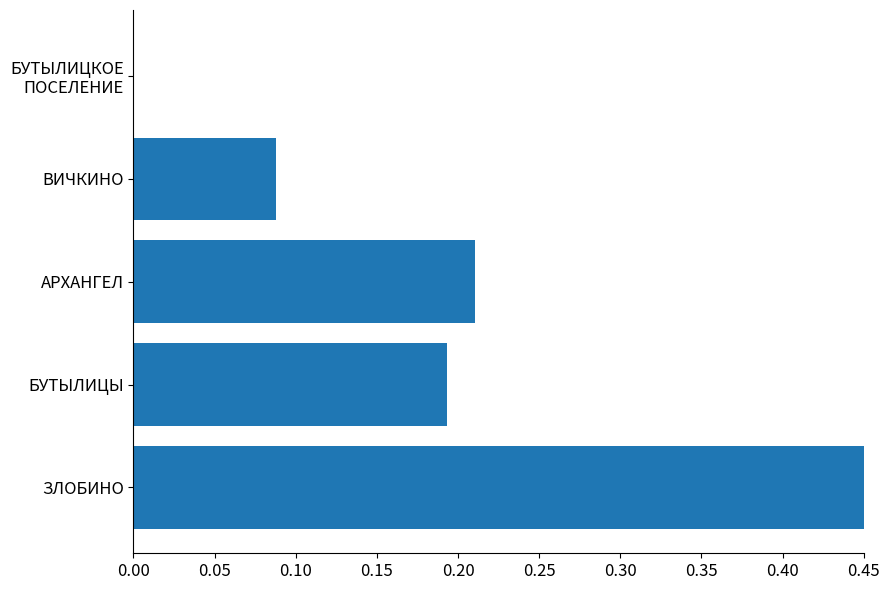

Are the bars horizontal?

Yes